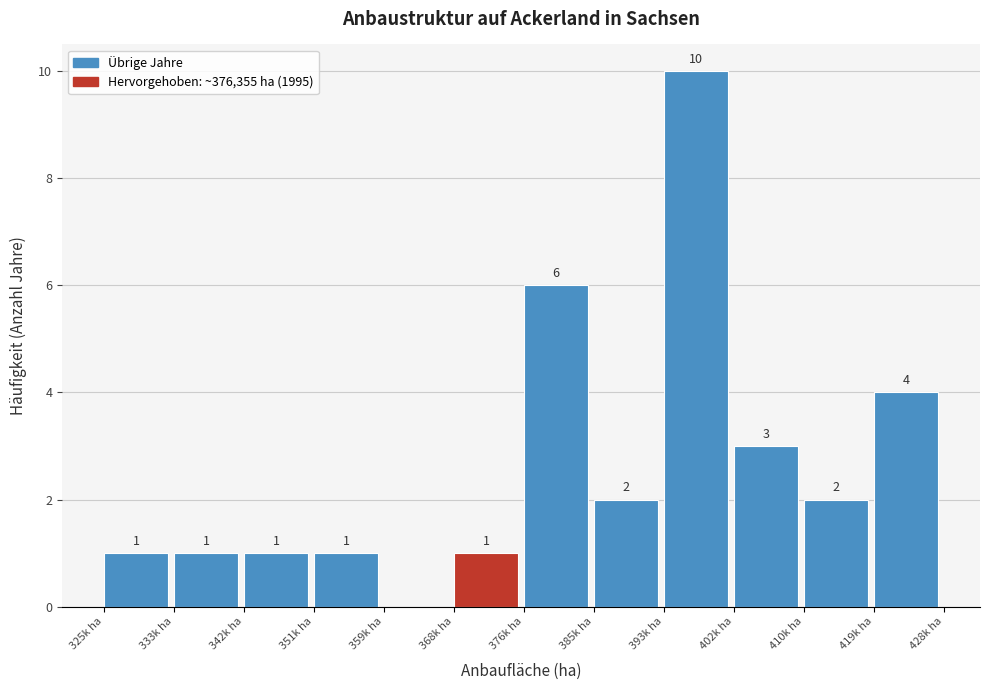

Reading left to right, extract all data points from this chart.

325k ha=1	333k ha=1	342k ha=1	351k ha=1	359k ha=0	368k ha=1	376k ha=6	385k ha=2	393k ha=10	402k ha=3	410k ha=2	419k ha=4